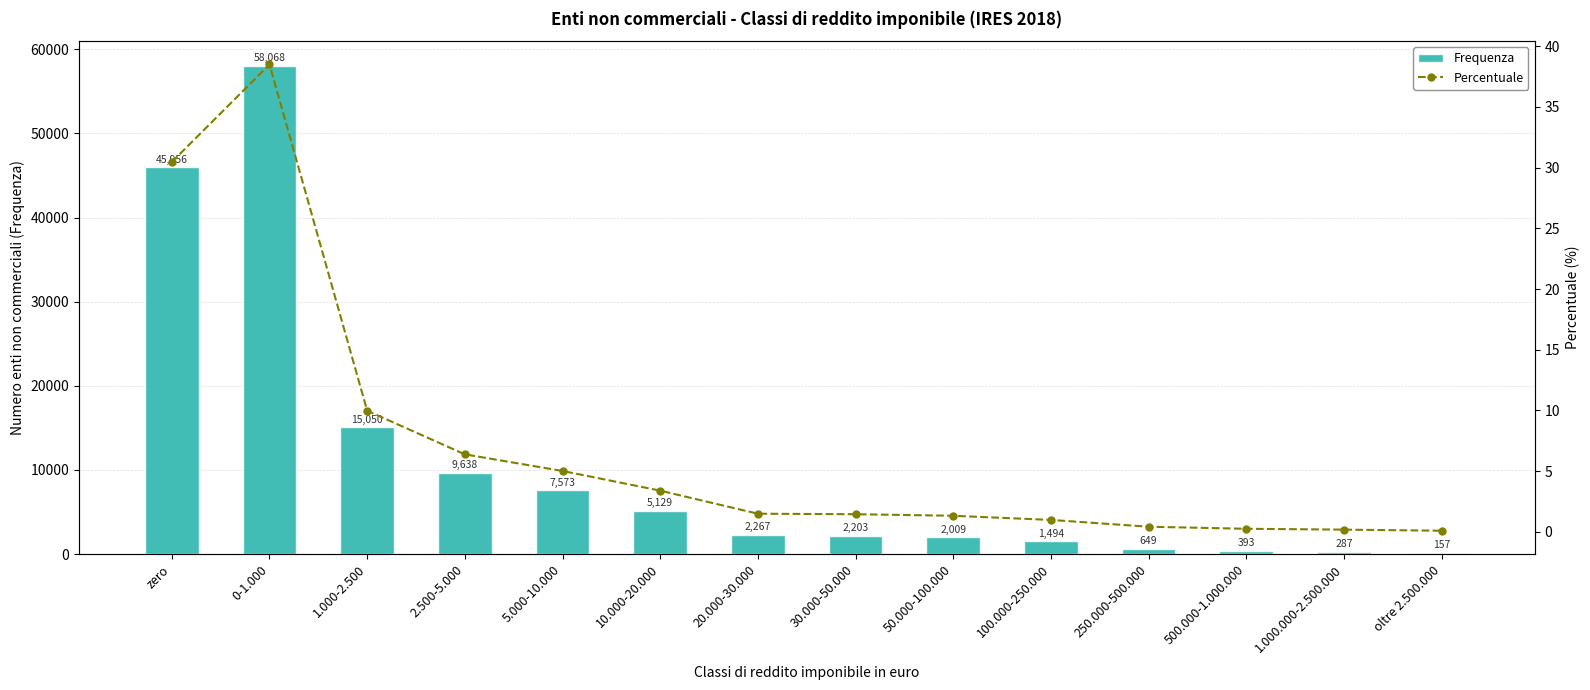

What position from the right is 10.000-20.000?

9